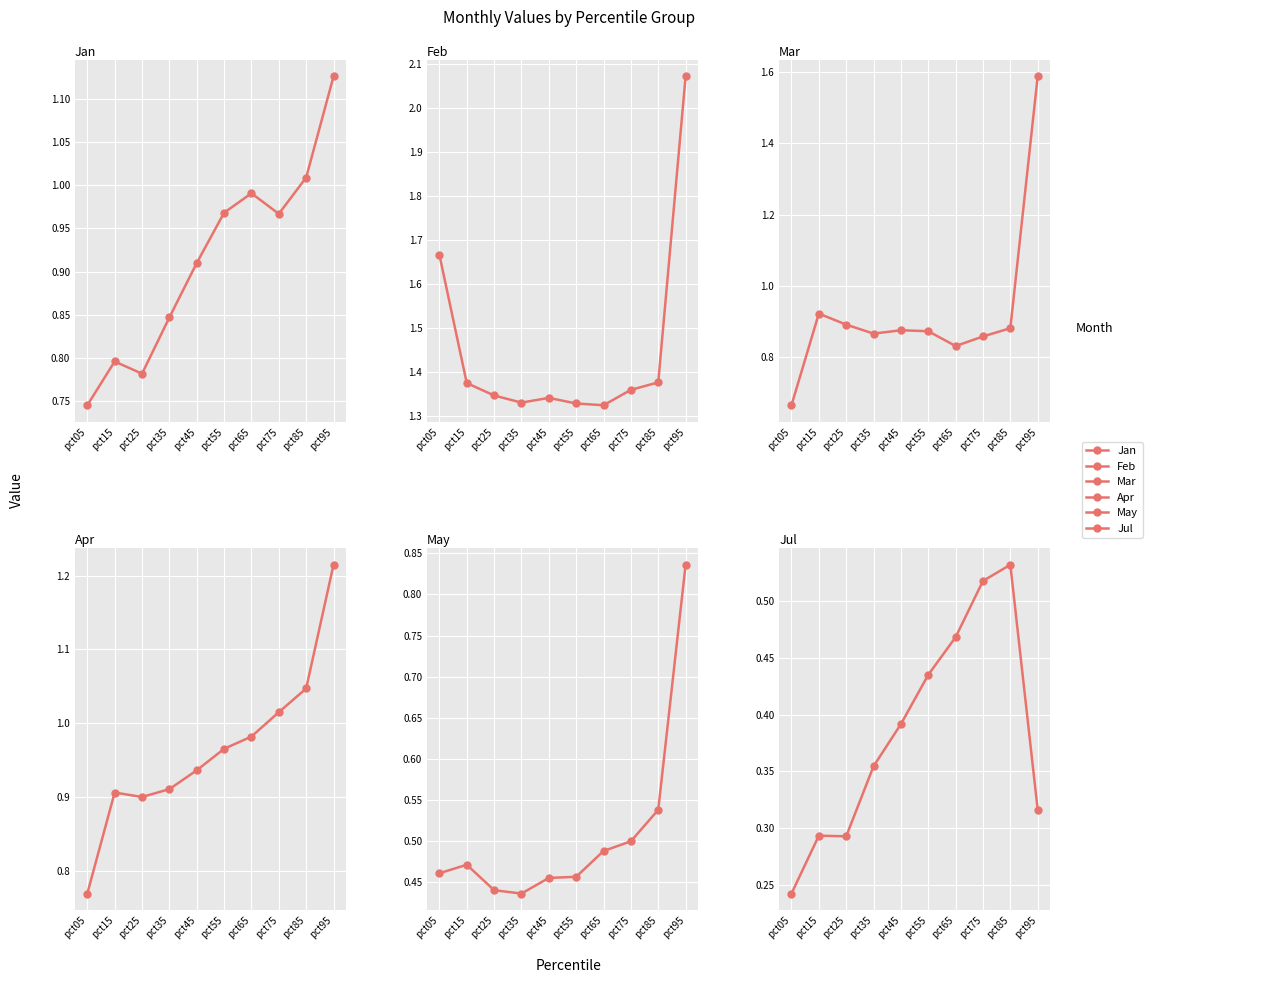

What is the smallest value displayed?

0.2